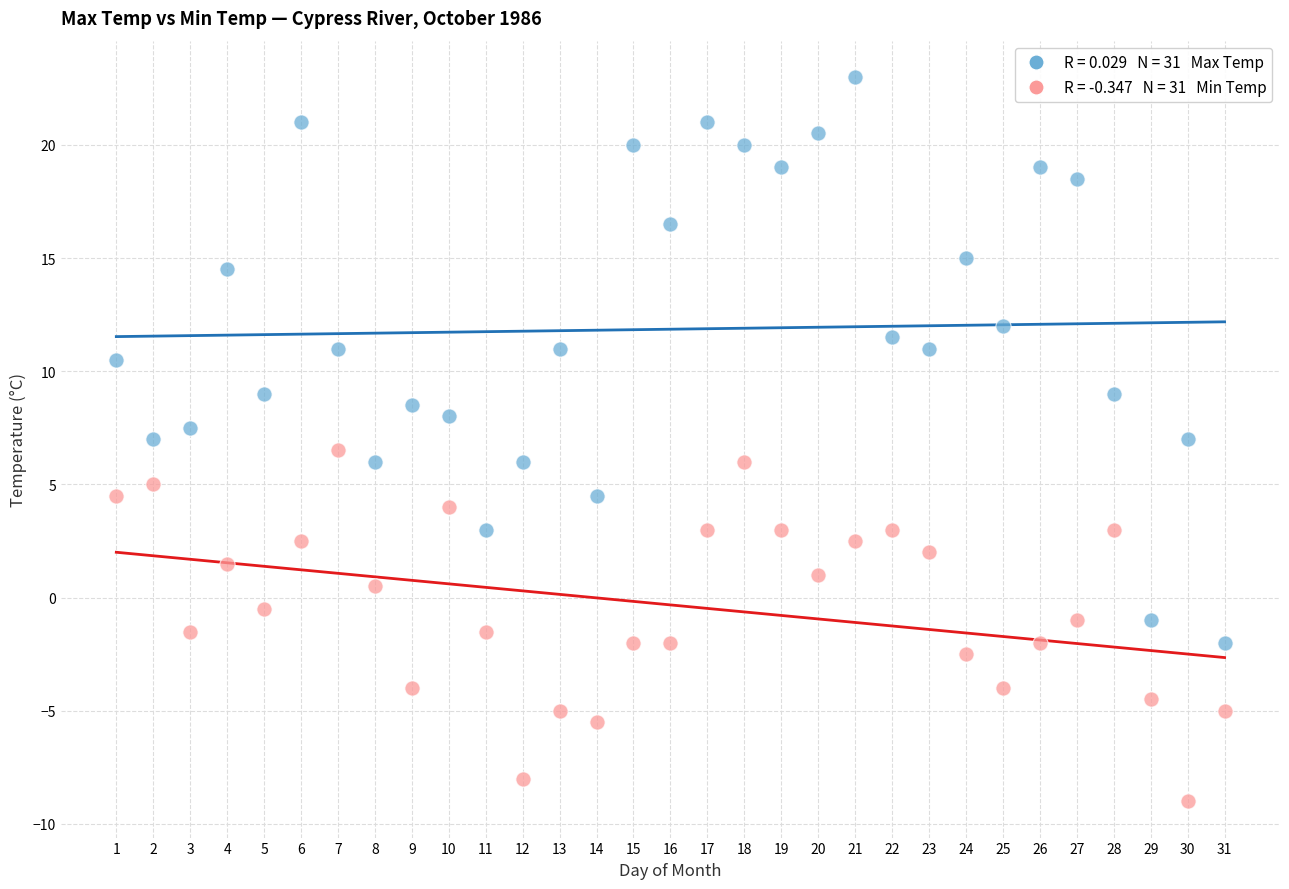

Across all data points, what is the range of Y values (max minus min)?

32.0